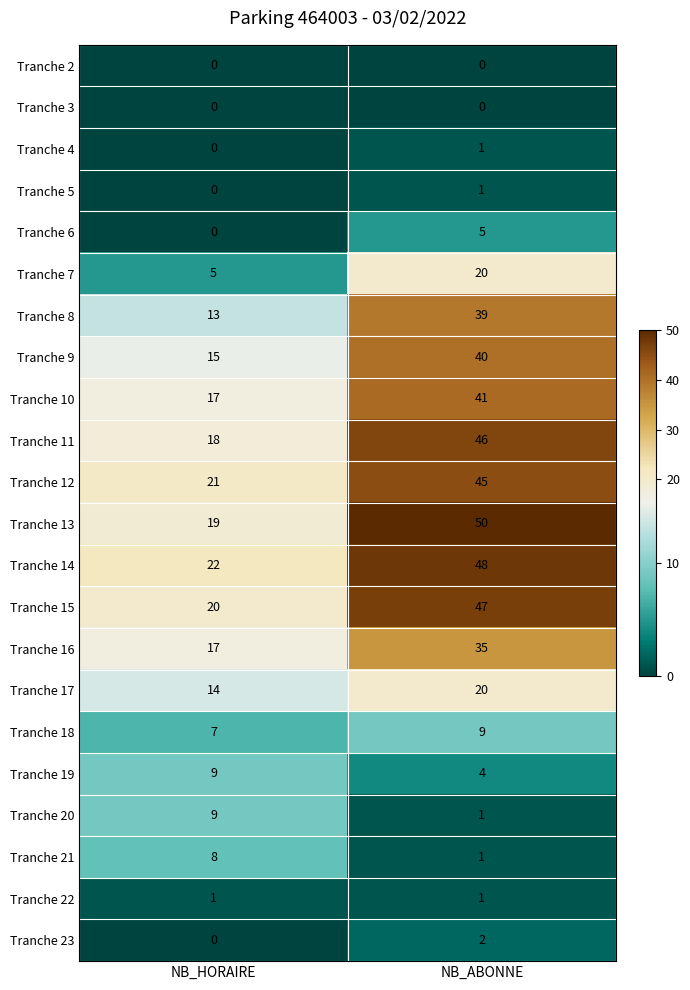

List the labels in order of Tranche 9 value, largest first.

NB_ABONNE, NB_HORAIRE